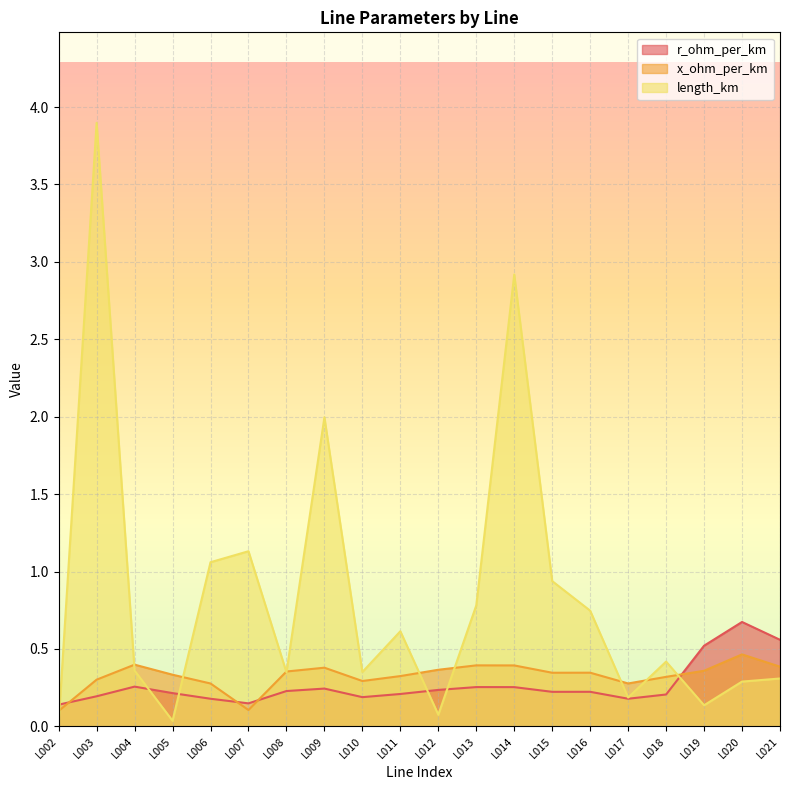

True or false: x_ohm_per_km and r_ohm_per_km cross at least once.

True